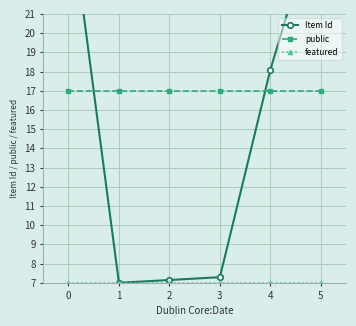

At how many categories does at least one series exceed 24?

2